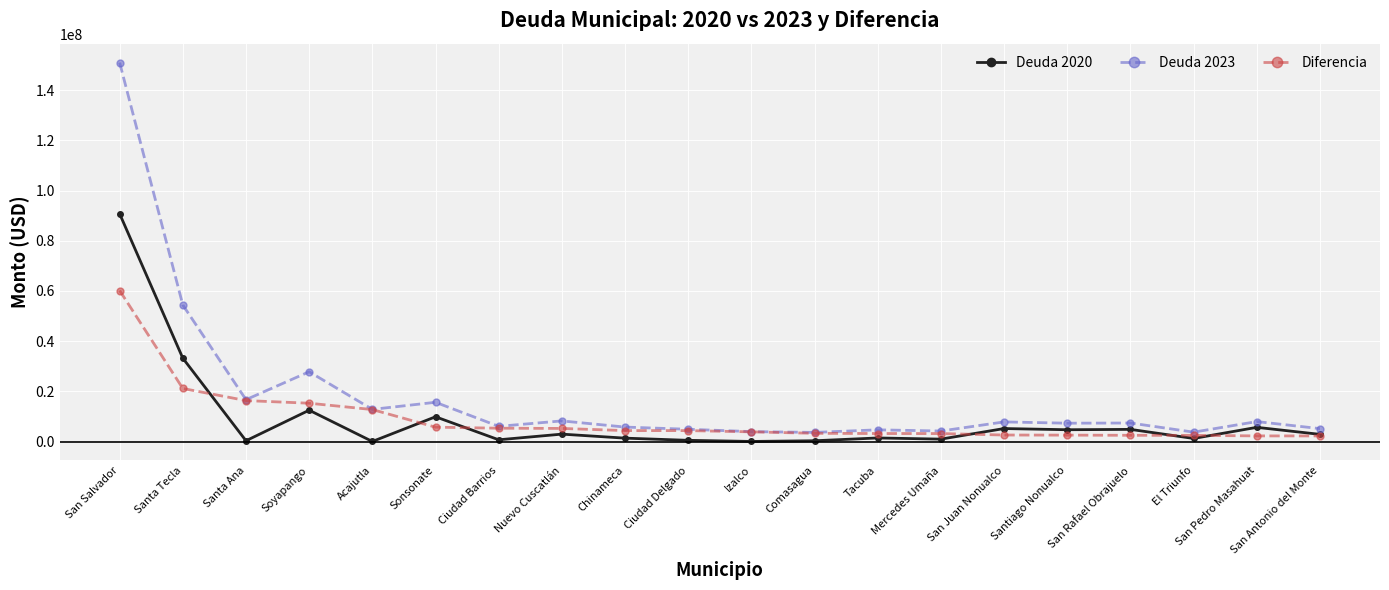

What is the minimum value shown in the chart?

71800.0